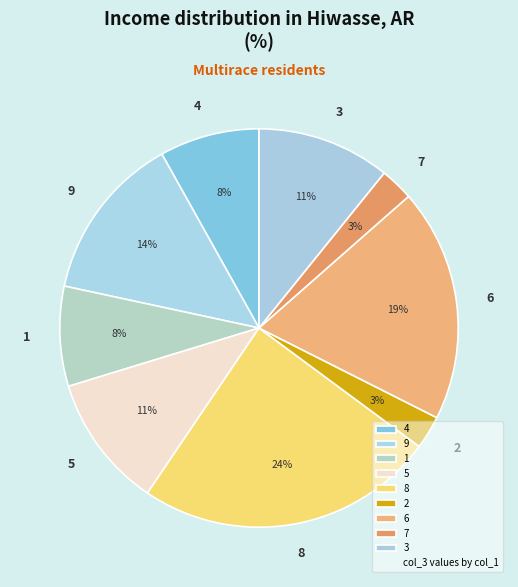

Do 5 and 1 together represent more than half of the pie?

No